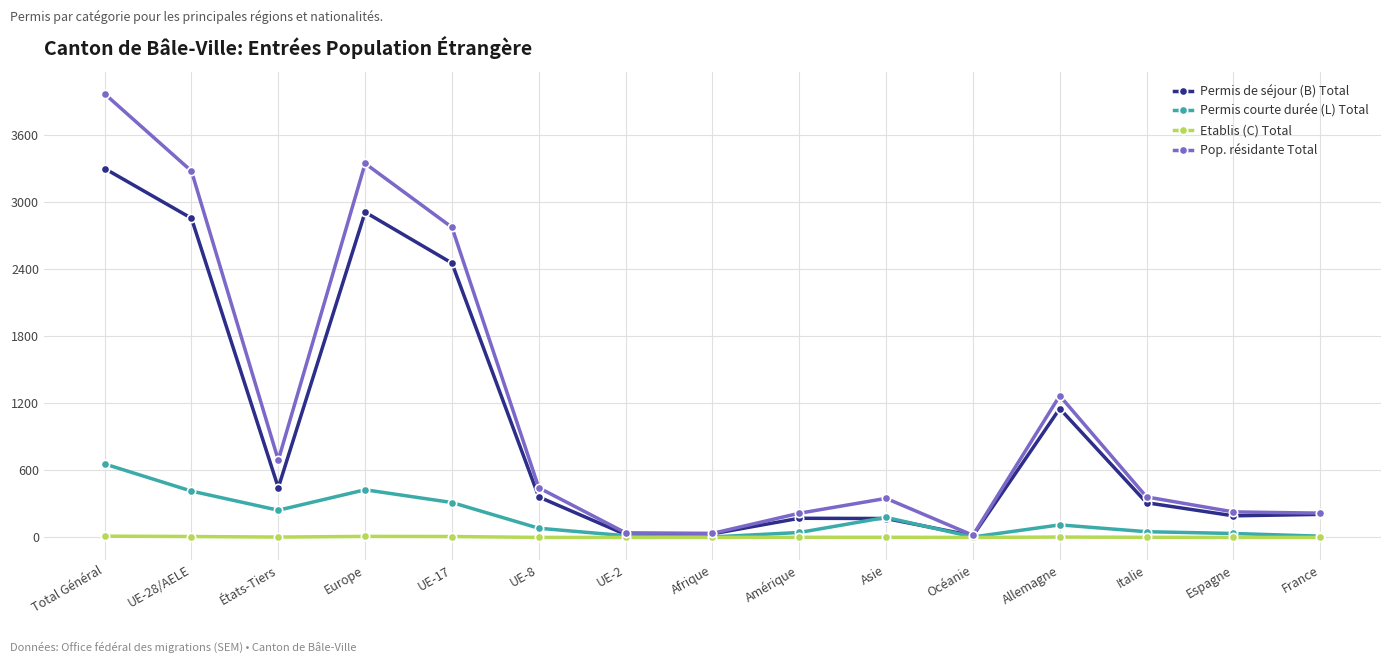

Is it true that Pop. résidante Total equals 1267 at Allemagne?

True